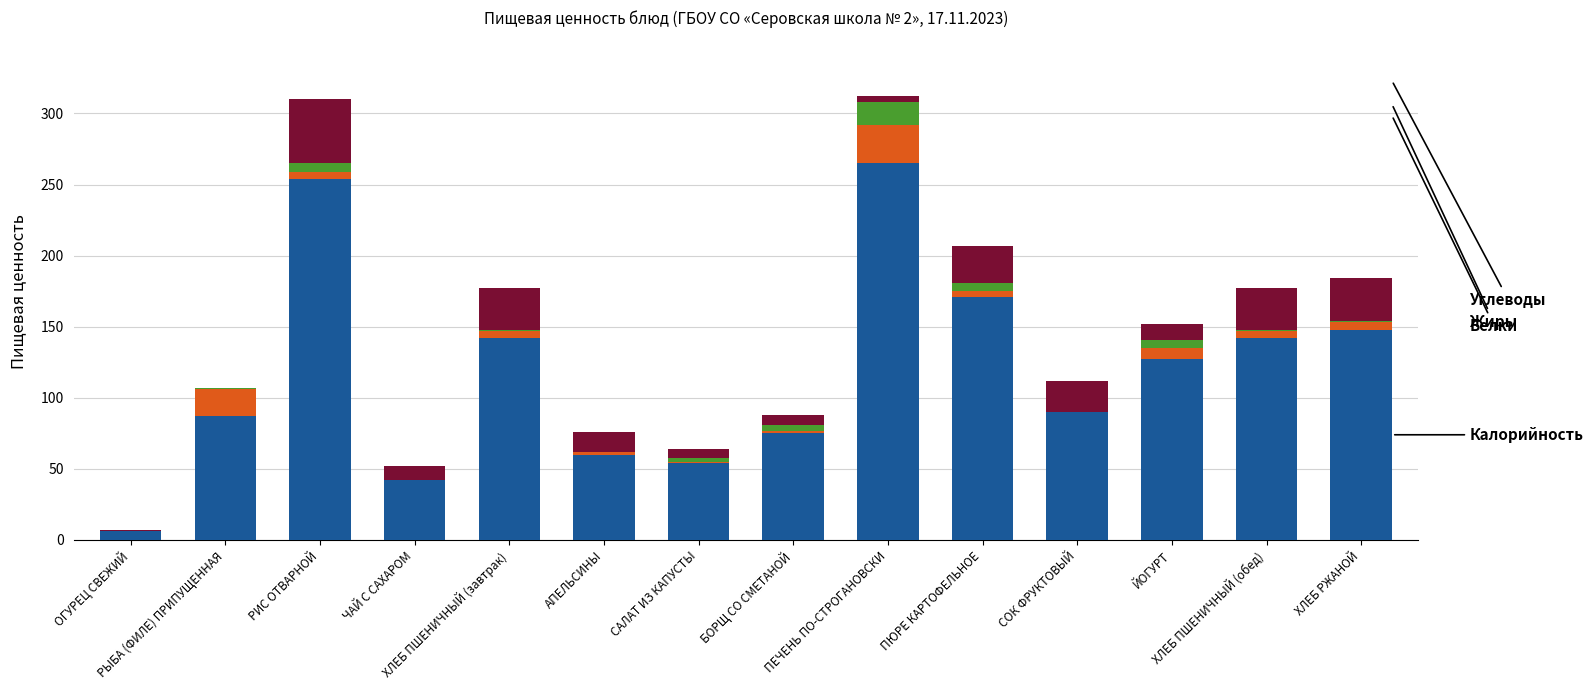

Are the bars horizontal?

No